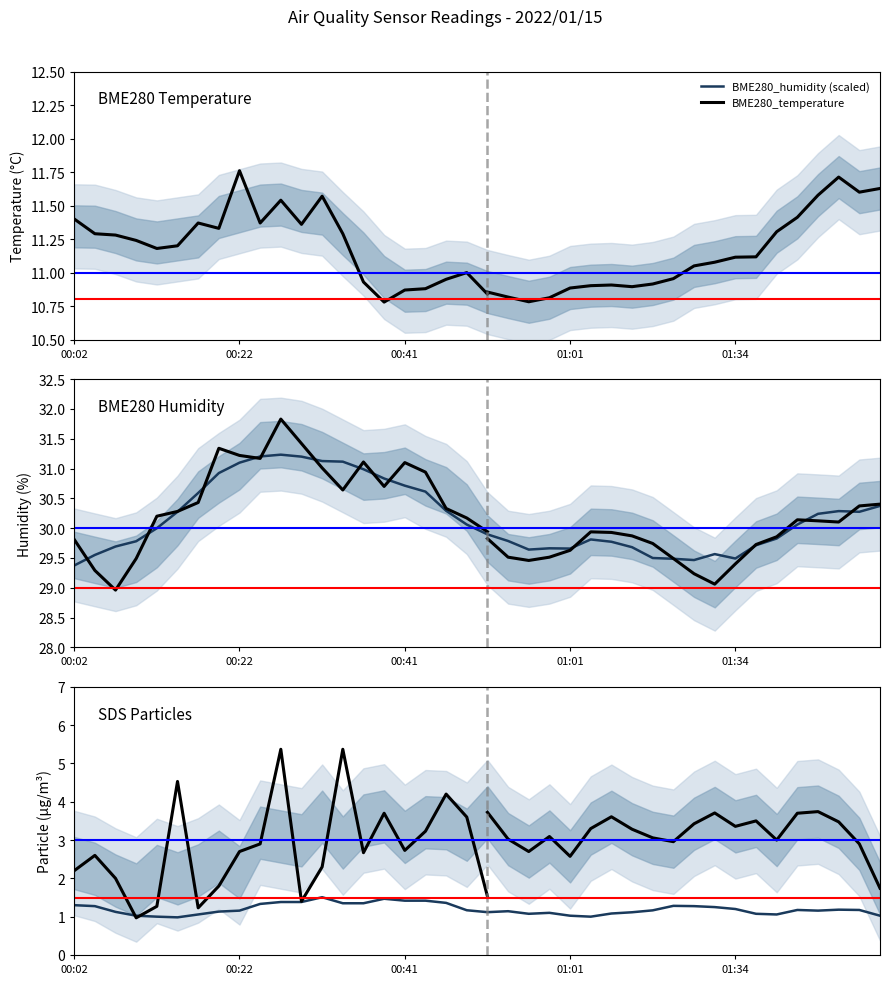

Rank the categories by SDS_P2 value from lowest to highest.

00:09, 00:58, 01:50, 00:11, 00:51, 01:03, 01:37, 01:55, 00:17, 01:45, 00:49, 01:39, 00:07, 00:14, 00:19, 00:36, 00:46, 01:01, 01:06, 01:32, 01:08, 01:34, 01:52, 00:04, 00:24, 00:56, 01:24, 01:10, 00:22, 00:29, 00:31, 00:39, 00:53, 00:02, 00:44, 01:26, 01:47, 00:34, 00:27, 00:41